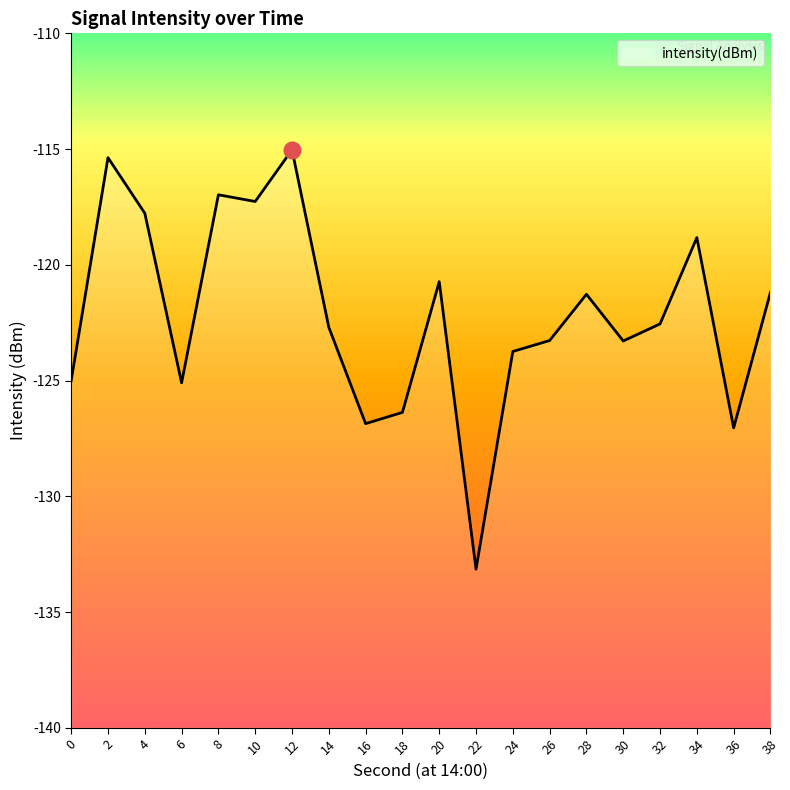

At which category does the data reach its first local peak?

2